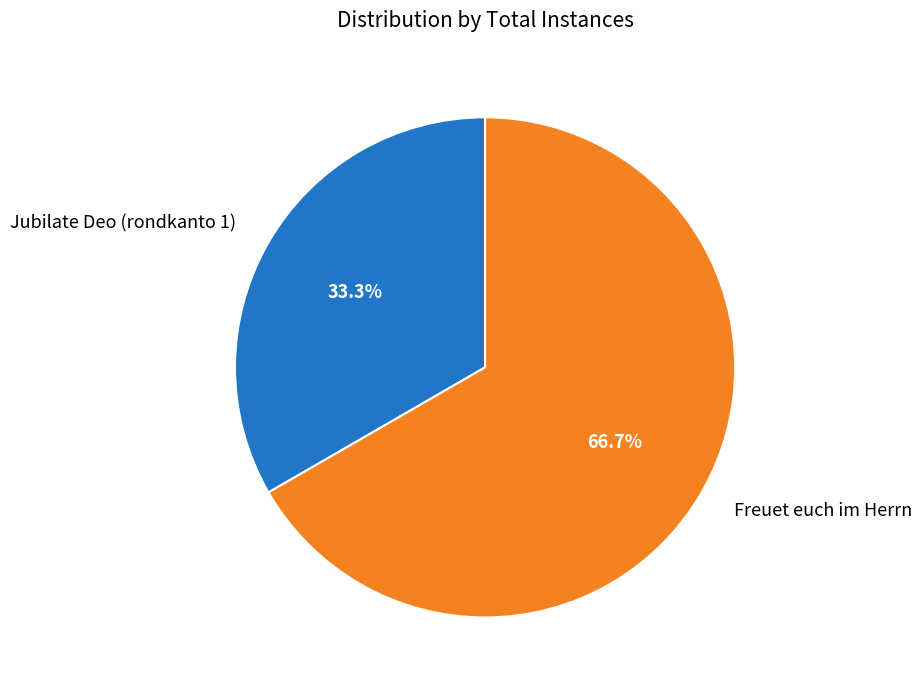

To the nearest percent, what portion does Freuet euch im Herrn represent?

67%